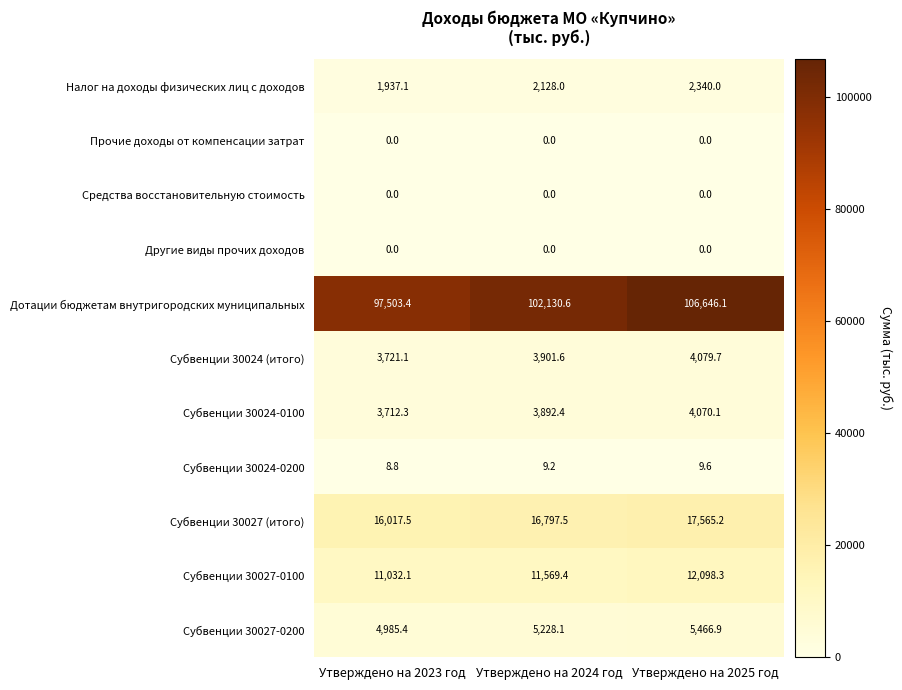

Which series has the widest spread of values?

Дотации бюджетам внутригородских муниципальных